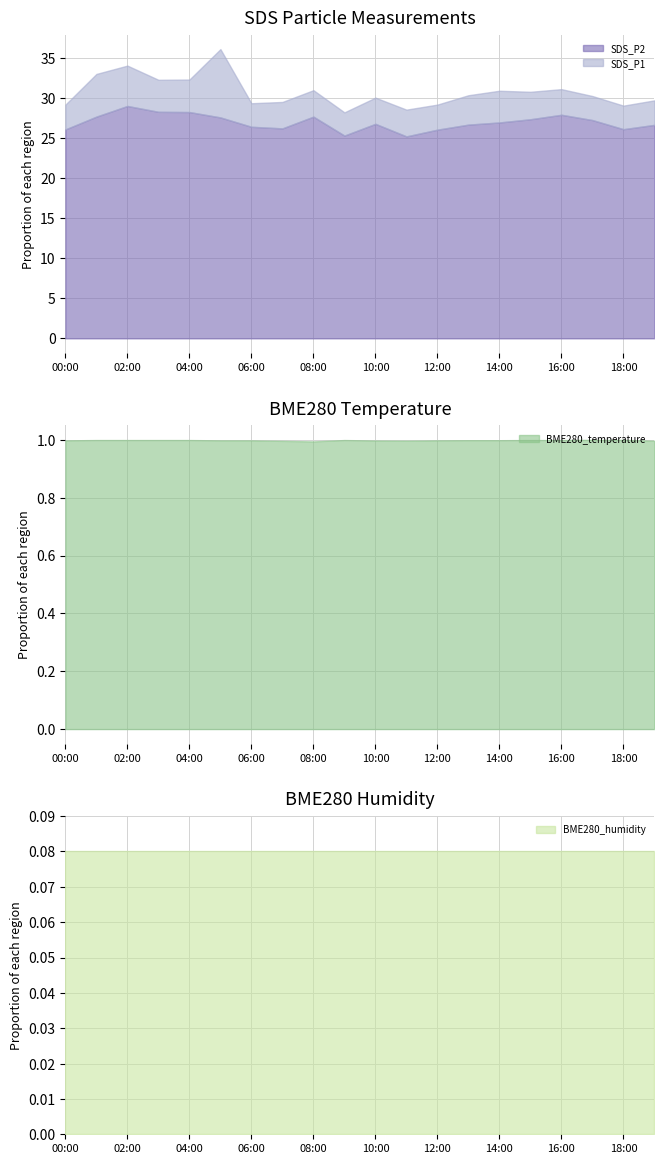

What is the maximum value for SDS_P2?

29.0